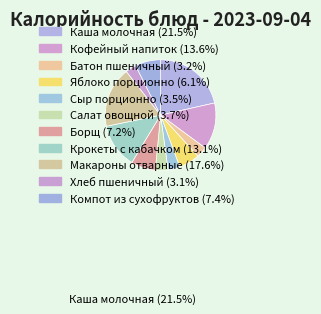

Approximately how many times larger is the value at Крокеты с кабачком compared to Яблоко порционно?

2.1